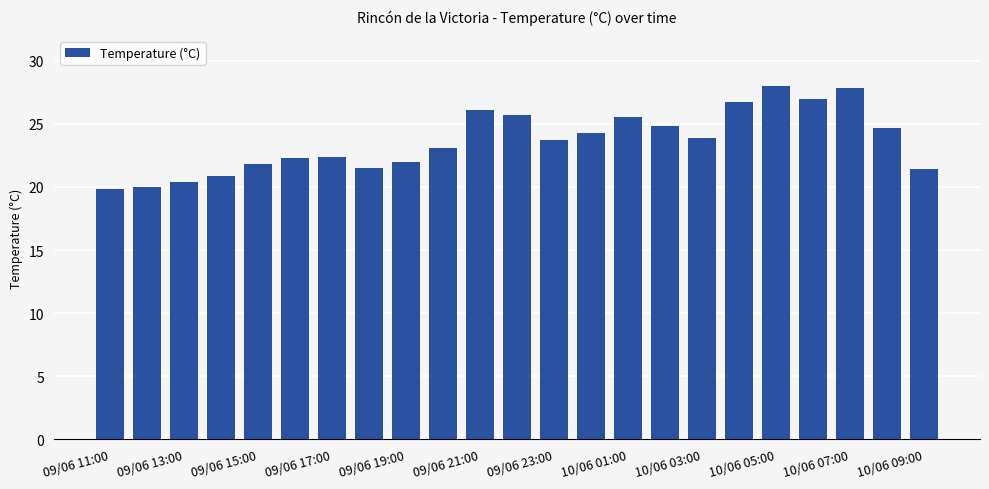

What is the sum of all values?

543.8